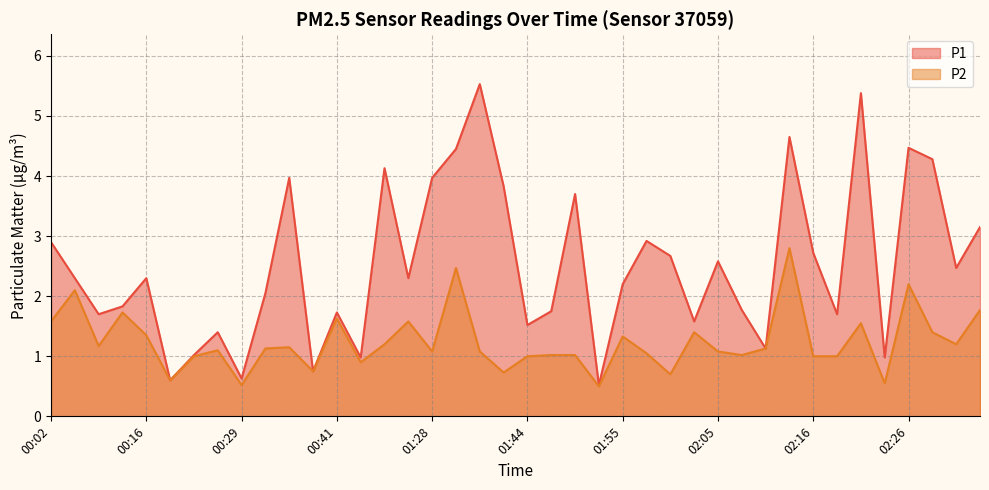

Which series has the widest spread of values?

P1